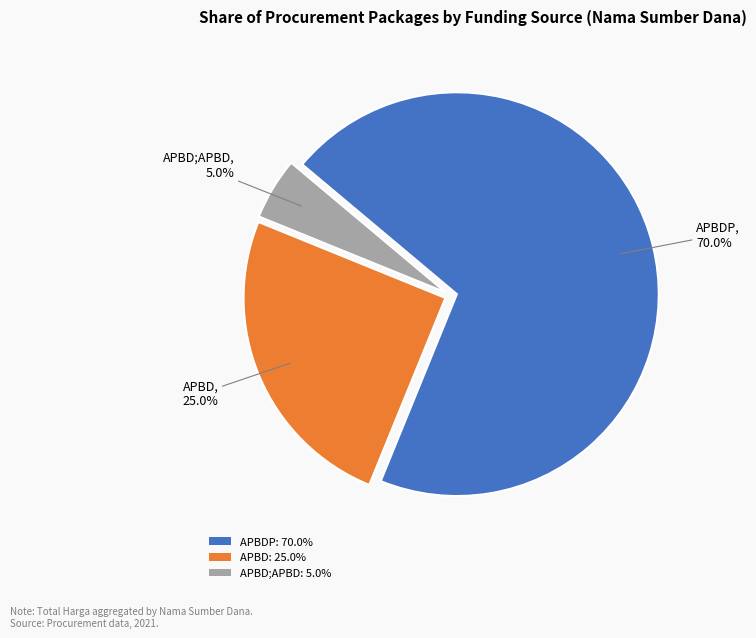

Which has a higher value, APBD;APBD: 5.0% or APBD: 25.0%?

APBD: 25.0%